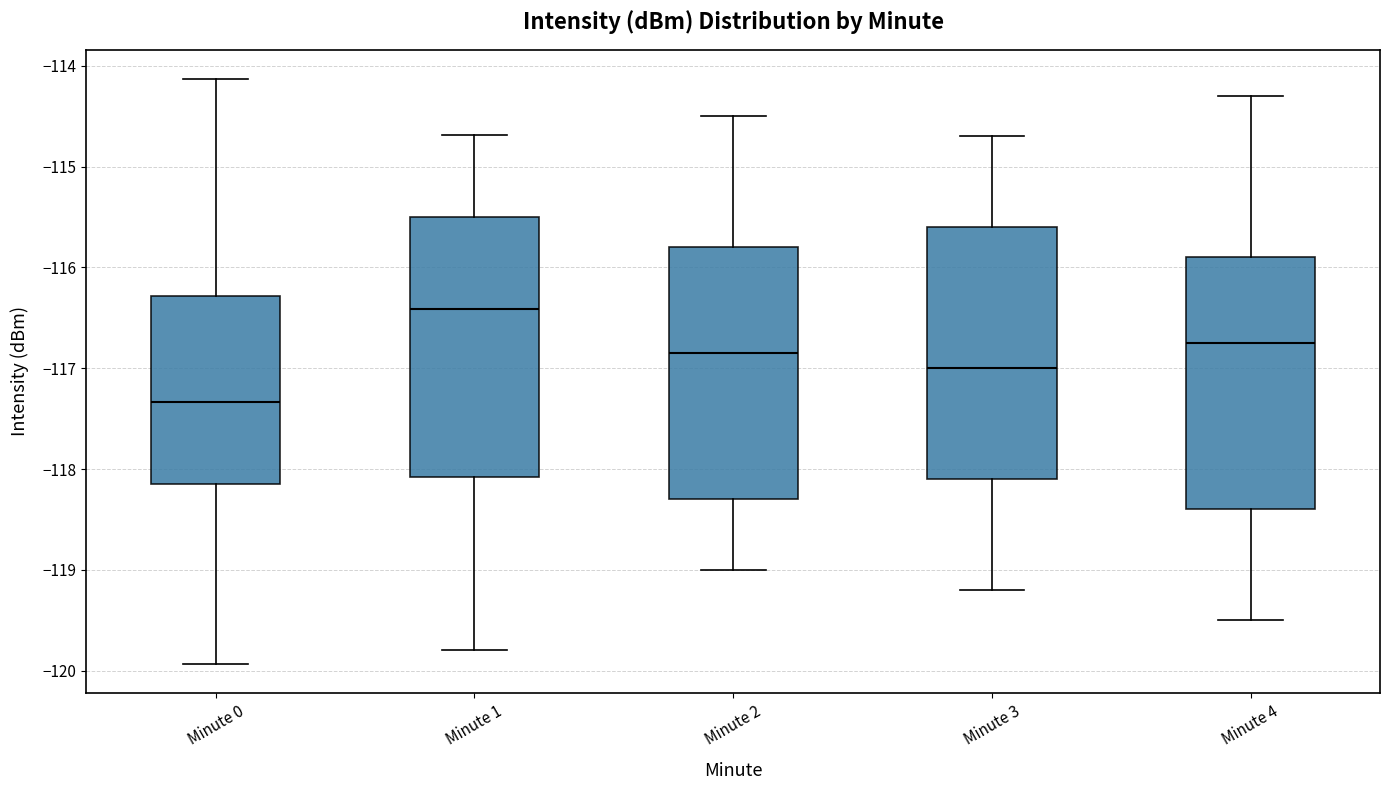

Reading left to right, transcribe this box plot: for each box, give where its median line is, the range the box spans, and where its two whiskers end, as read against the y-axis. The values are not printed on the chart, so give them approximately, as read against the axis.

Minute 0: median -117.3, box -118.1 to -116.3, whiskers -119.9 to -114.1
Minute 1: median -116.4, box -118.1 to -115.5, whiskers -119.8 to -114.7
Minute 2: median -116.8, box -118.3 to -115.8, whiskers -119.0 to -114.5
Minute 3: median -117.0, box -118.1 to -115.6, whiskers -119.2 to -114.7
Minute 4: median -116.7, box -118.4 to -115.9, whiskers -119.5 to -114.3